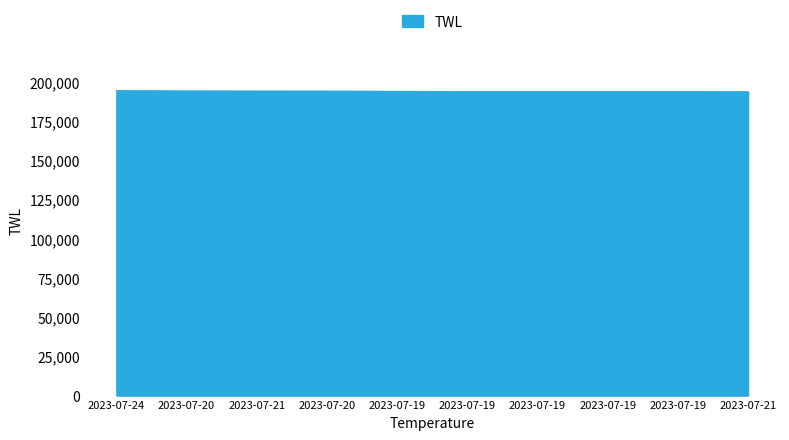

Does the chart have visible grid lines?

Yes